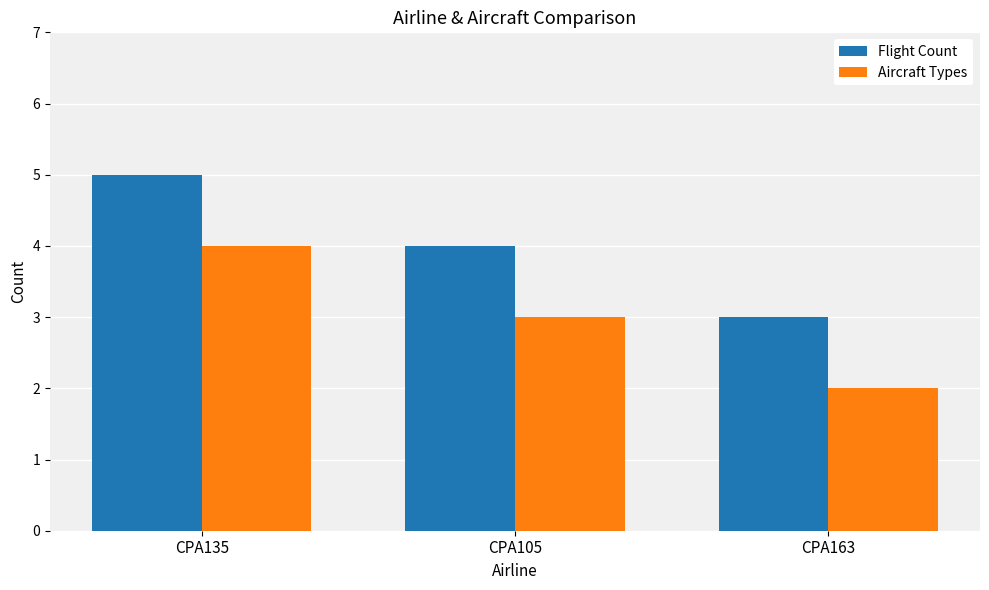

List the series in order of their overall mean, highest first.

Flight Count, Aircraft Types